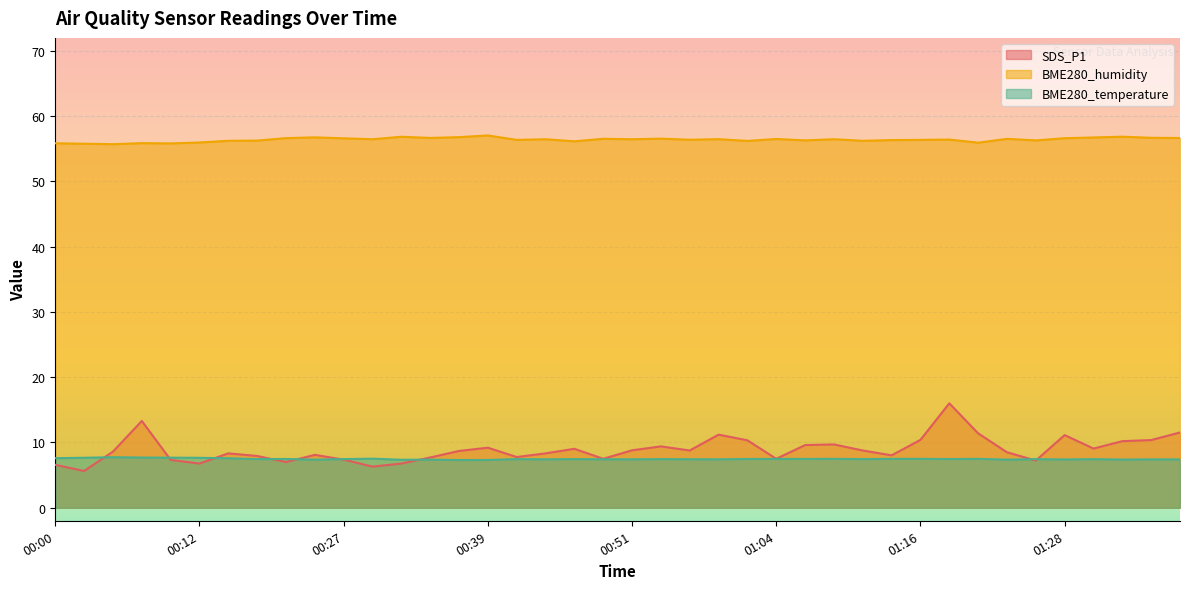

How many values in the BME280_humidity series are below 56?

7